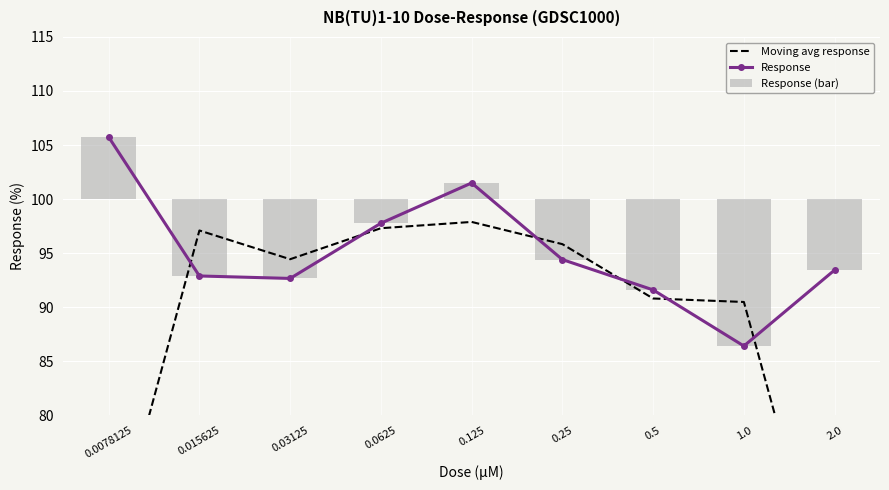

Reading left to right, extract all data points from this chart.

Moving avg response: 66.2	97.1	94.4	97.3	97.9	95.8	90.8	90.5	59.9
Response: 105.7	92.9	92.7	97.8	101.5	94.4	91.6	86.4	93.4
Response (bar): 5.7	-7.1	-7.3	-2.2	1.5	-5.6	-8.4	-13.6	-6.6